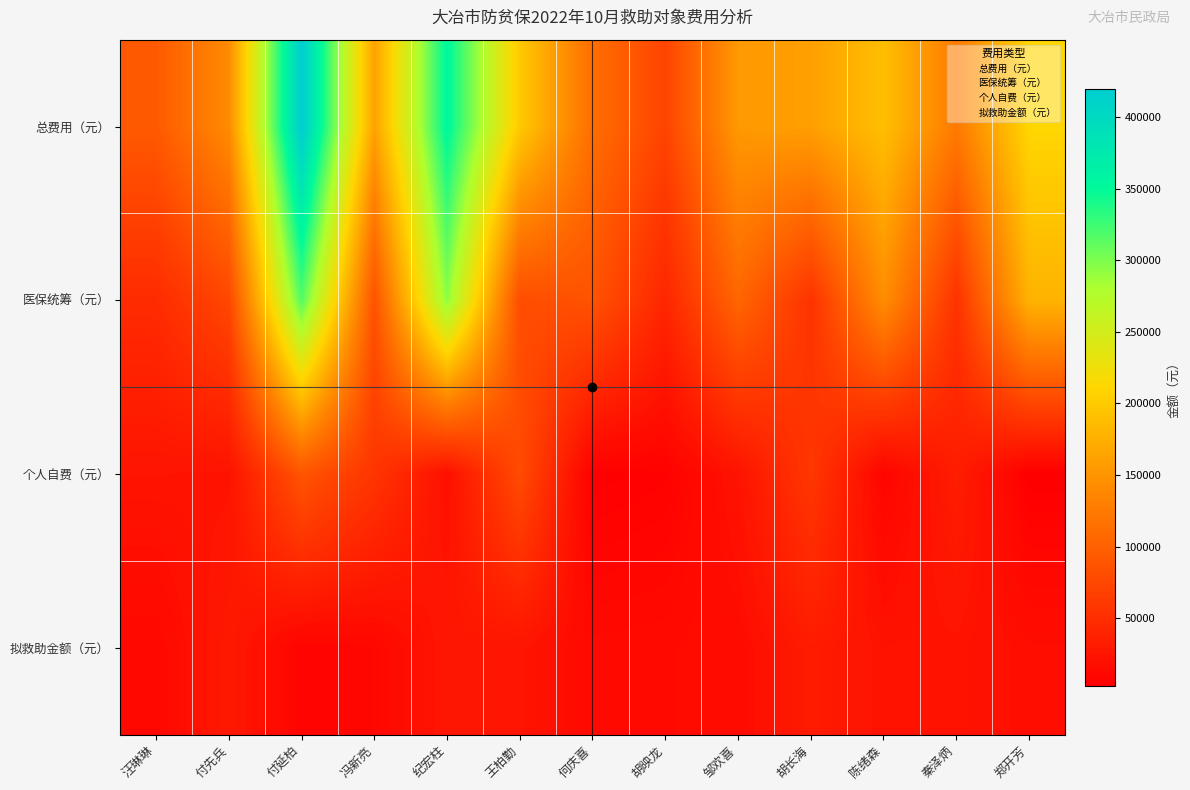

How many distinct data groups are displayed?

4